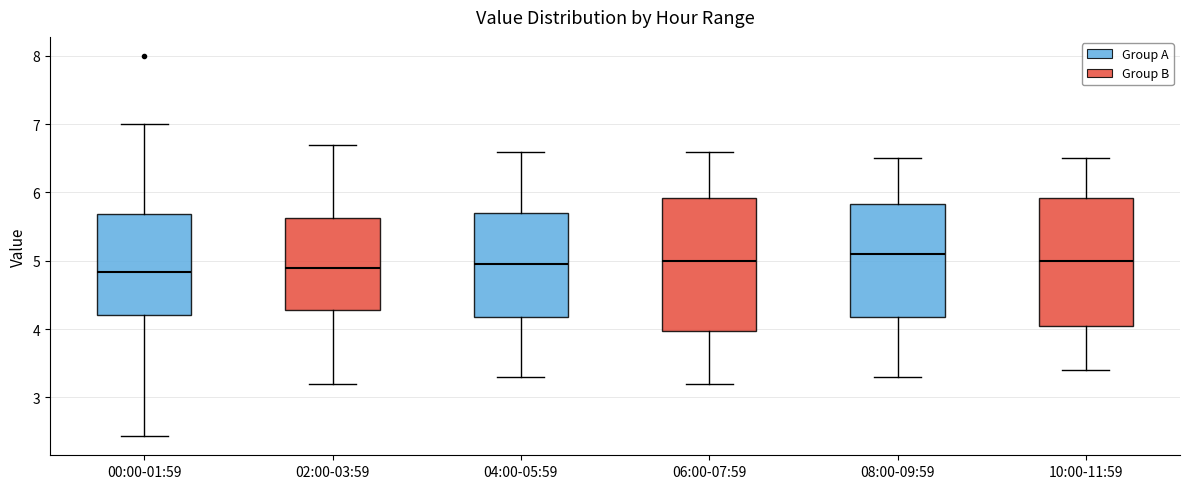

Reading left to right, read every box against the y-axis: the position of its median line, the range the box covers, and the ends of its whiskers. The values are not printed on the chart, so give them approximately, as read against the axis.

00:00-01:59: median 4.8, box 4.2 to 5.7, whiskers 2.4 to 7.0
02:00-03:59: median 4.9, box 4.3 to 5.6, whiskers 3.2 to 6.7
04:00-05:59: median 5.0, box 4.2 to 5.7, whiskers 3.3 to 6.6
06:00-07:59: median 5.0, box 4.0 to 5.9, whiskers 3.2 to 6.6
08:00-09:59: median 5.1, box 4.2 to 5.8, whiskers 3.3 to 6.5
10:00-11:59: median 5.0, box 4.1 to 5.9, whiskers 3.4 to 6.5